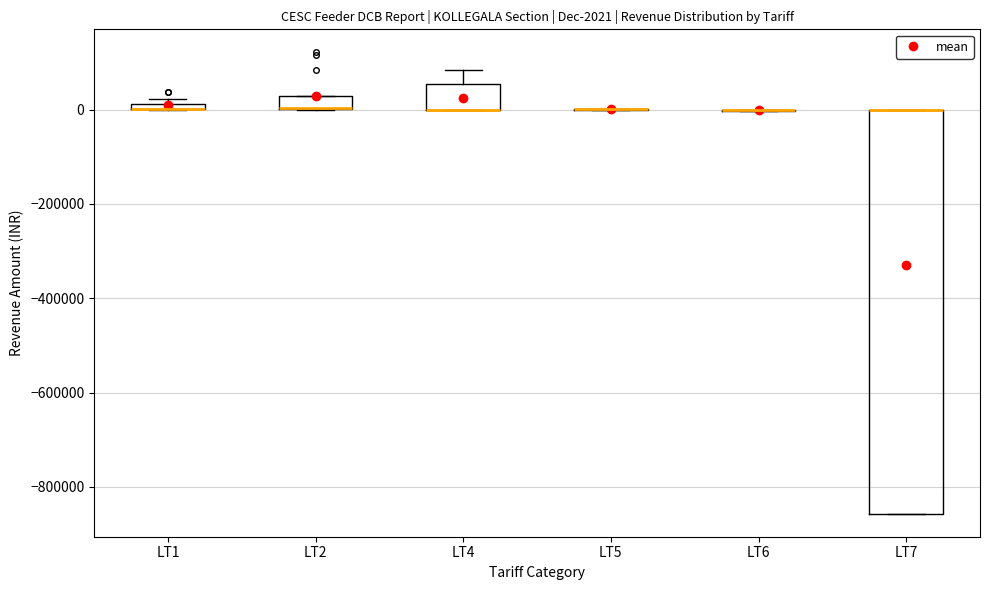

Comparing the boxes themselves (not the whiskers), which one is the tallest?

LT7